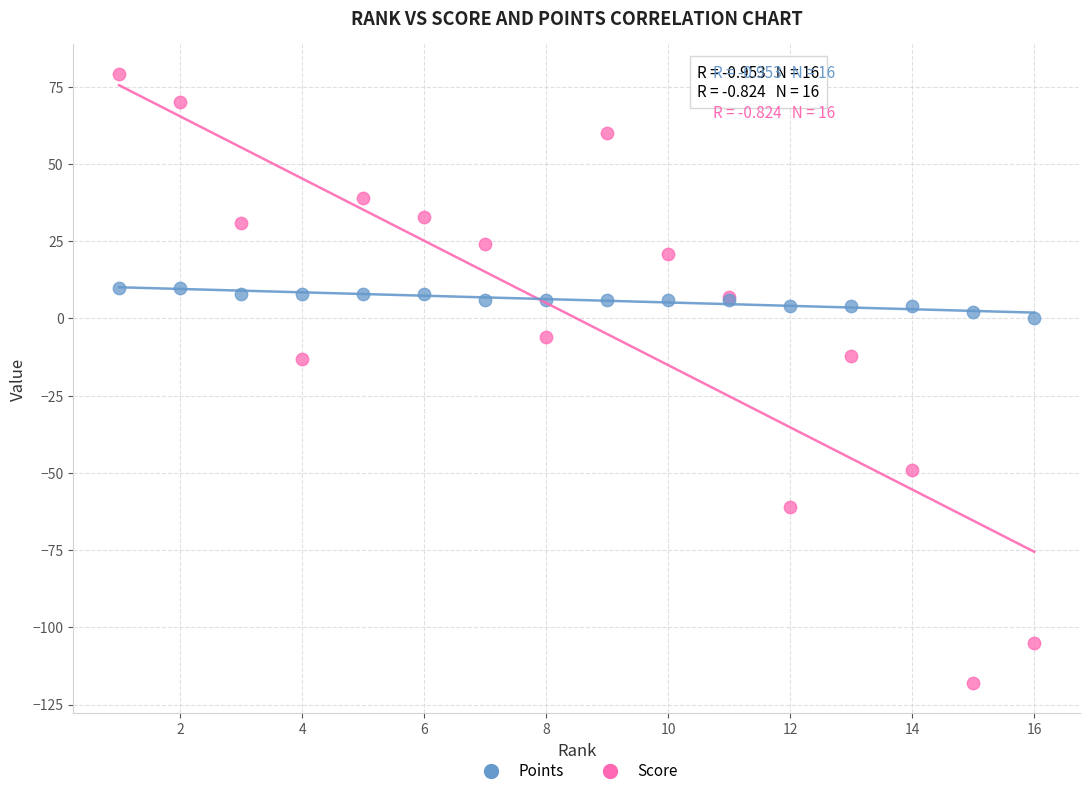

What are all the series names shown in the legend?

Points, Score